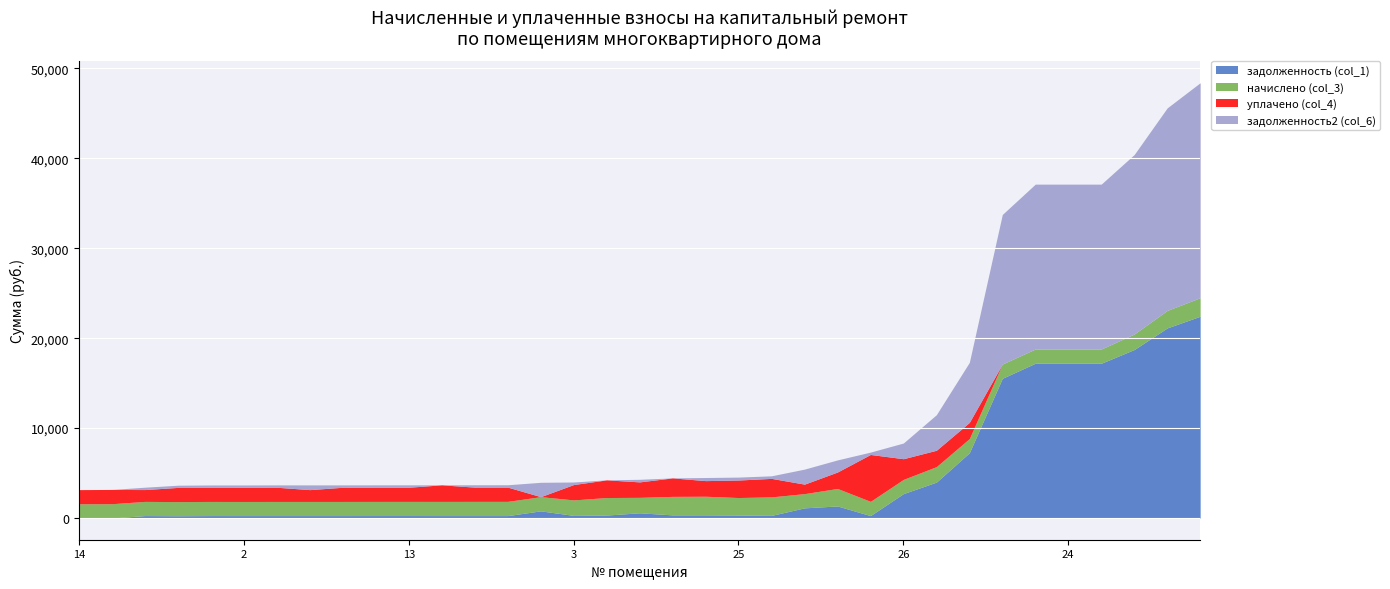

Which category has the lowest value in the уплачено (col_4) series?

4